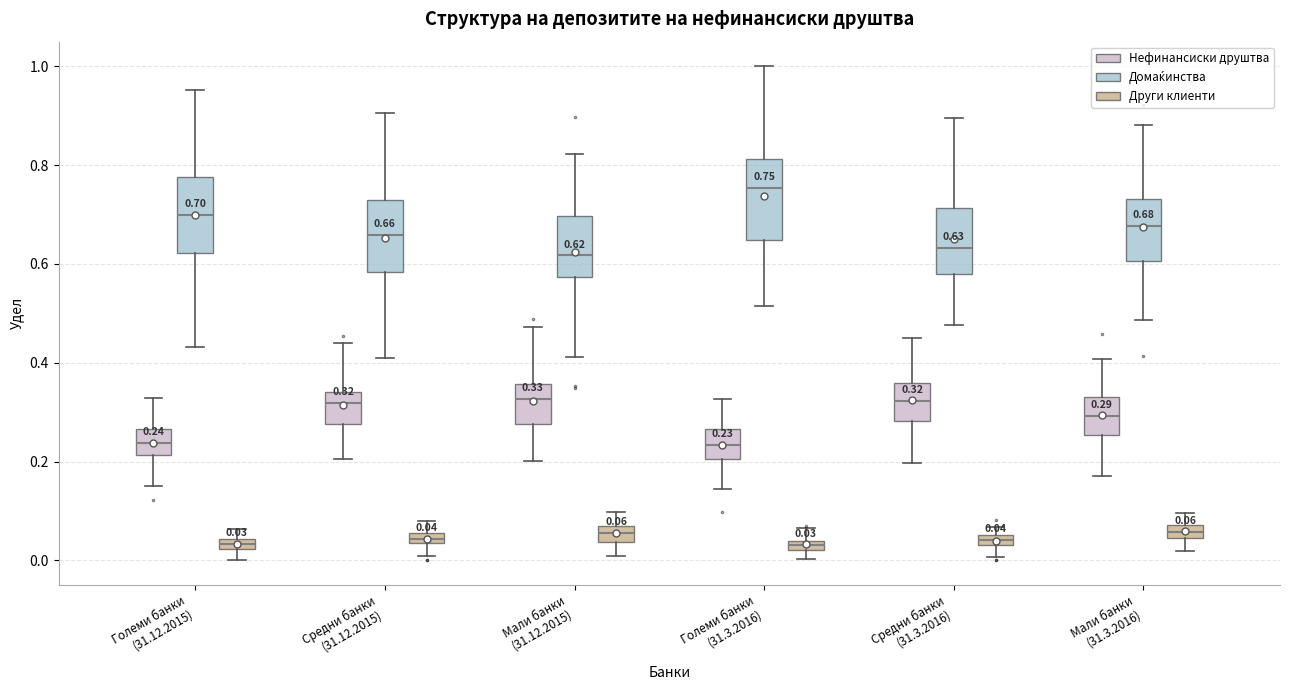

Which box's median line is the highest?

Големи банки (31.3.2016) (Домаќинства)